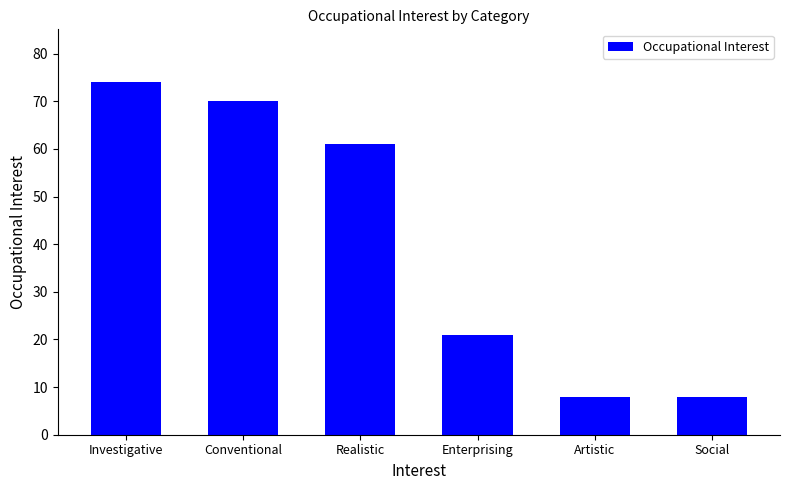

True or false: the data shows 3 at Artistic.

False